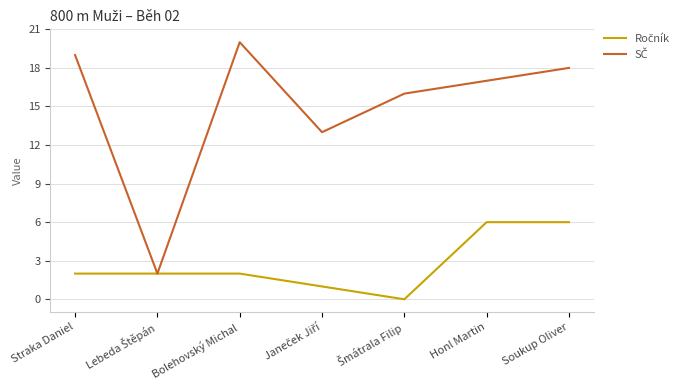

What is the spread (max minus min) of values at Soukup Oliver?

12